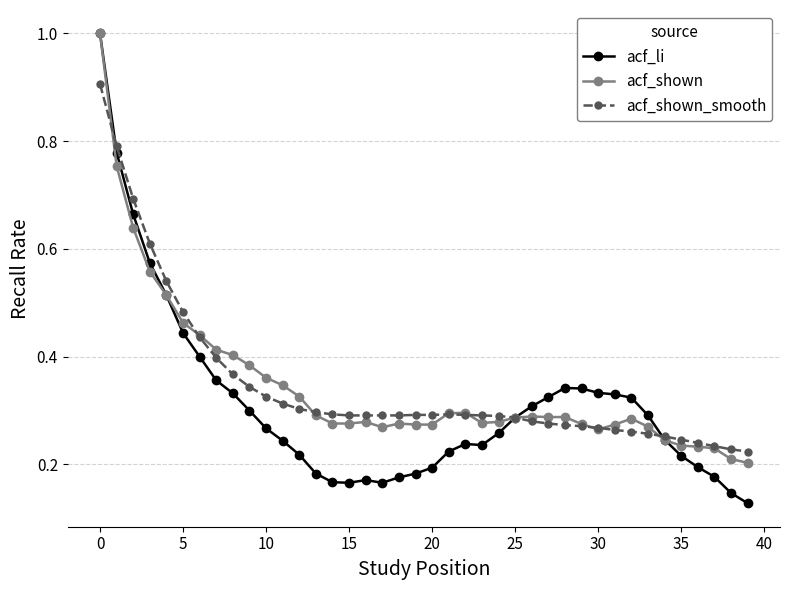

Count the number of data series in this chart.

3